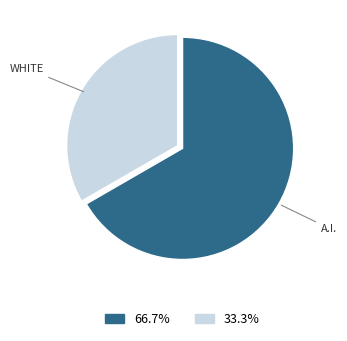

How many slices are in this pie chart?

2